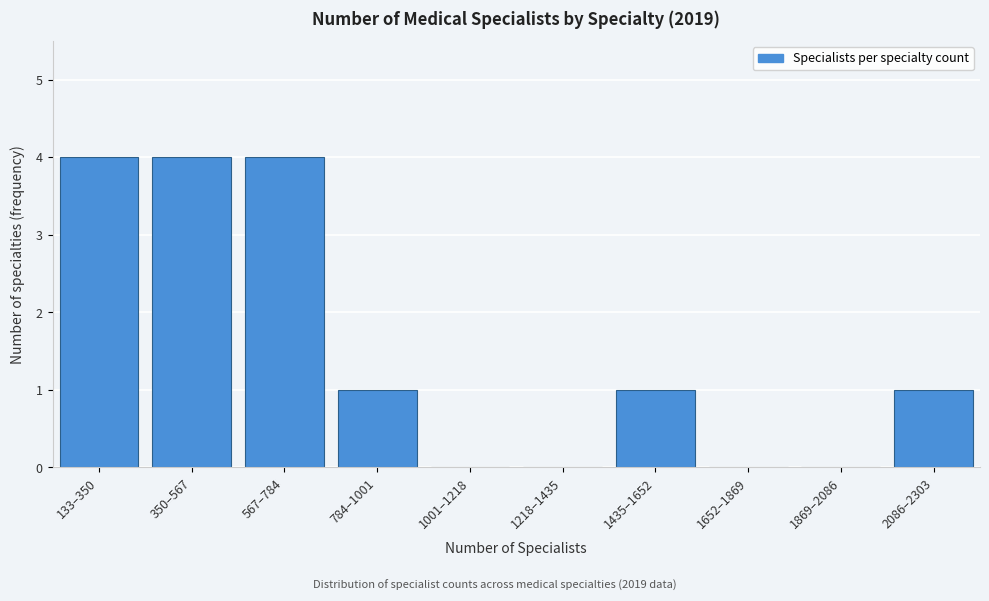

Reading left to right, transcribe all the data shown in this chart.

133–350=4	350–567=4	567–784=4	784–1001=1	1001–1218=0	1218–1435=0	1435–1652=1	1652–1869=0	1869–2086=0	2086–2303=1